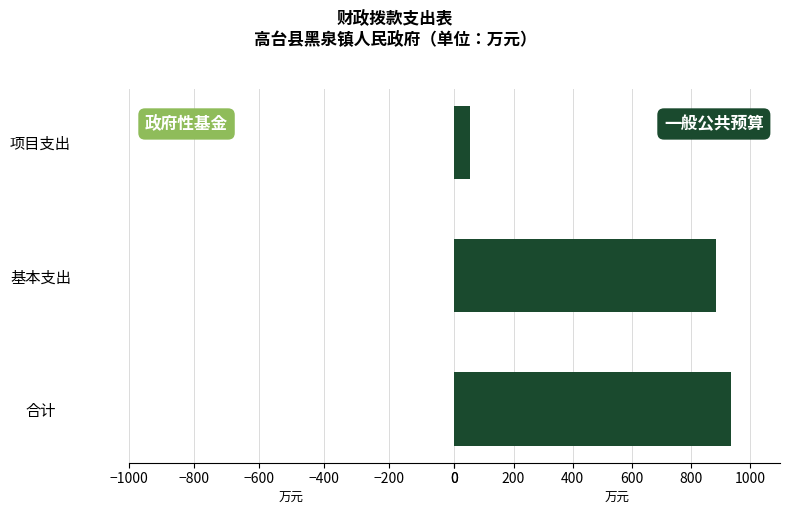

What is the maximum value shown in the chart?

934.5